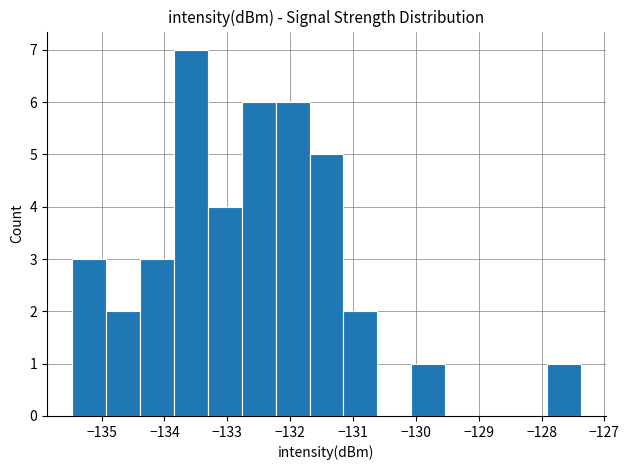

Reading left to right, list every bar in this chart as the range it spans on the x-axis followed by its height. Neither the bar edges nor the heights are printed on the chart, so give them approximately, as read against the axes.

-135.5 to -134.9: 3
-134.9 to -134.4: 2
-134.4 to -133.8: 3
-133.8 to -133.3: 7
-133.3 to -132.8: 4
-132.8 to -132.2: 6
-132.2 to -131.7: 6
-131.7 to -131.2: 5
-131.2 to -130.6: 2
-130.6 to -130.1: 0
-130.1 to -129.5: 1
-129.5 to -129.0: 0
-129.0 to -128.5: 0
-128.5 to -127.9: 0
-127.9 to -127.4: 1